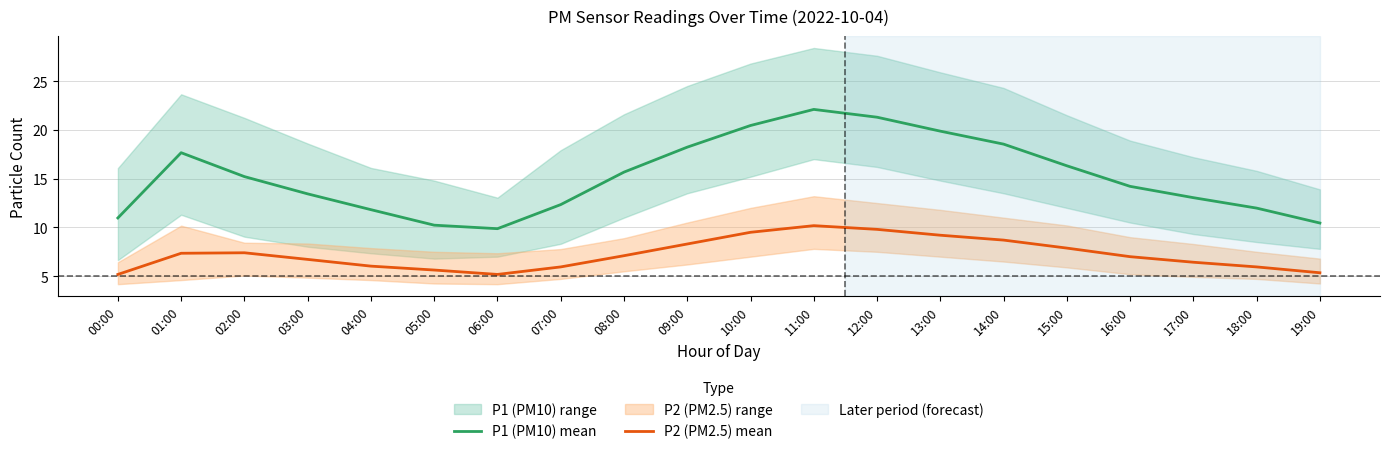

What is the sum of the P1 (PM10) mean values at 06:00 and 18:00?

21.9